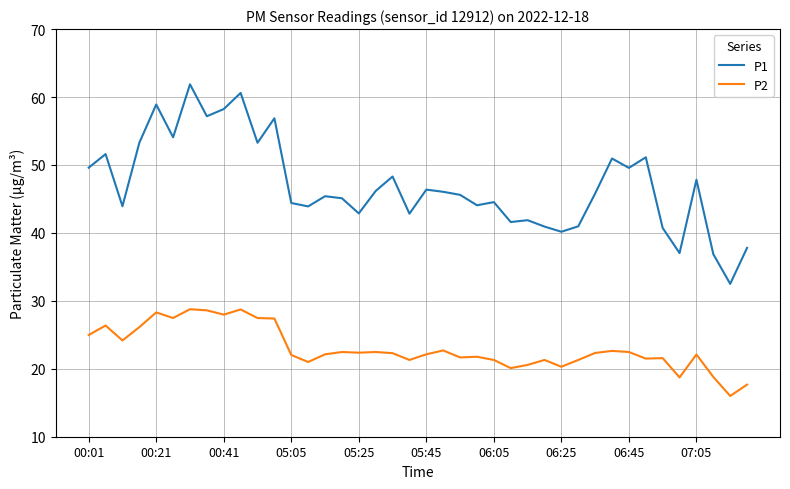

What are all the series names shown in the legend?

P1, P2